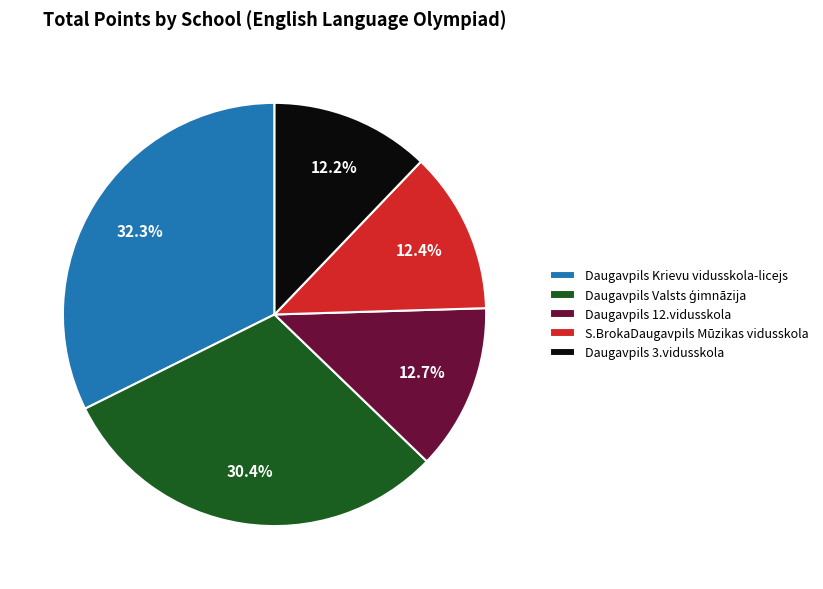

Which category has the biggest portion of the pie?

Daugavpils Krievu vidusskola-licejs